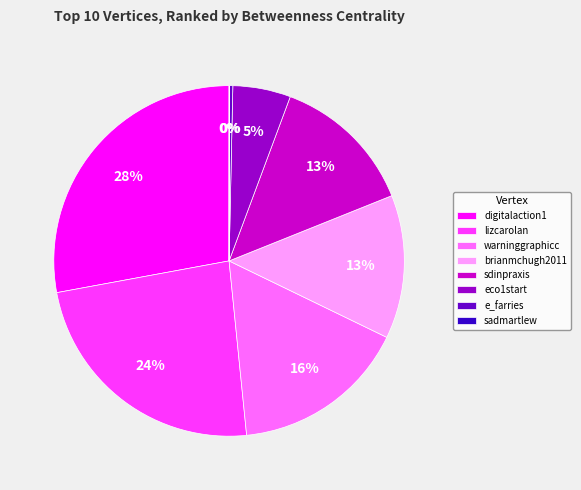

What percentage is the sdinpraxis slice, to the nearest percent?

13%